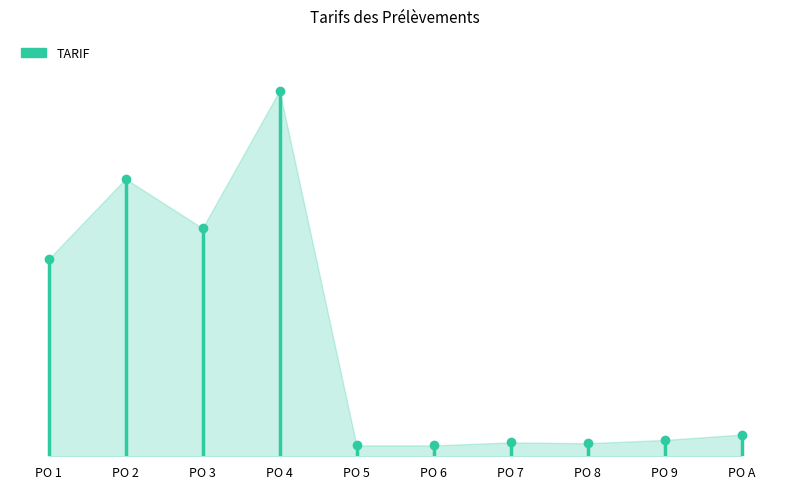

What is the value of the 2nd point from the left?

11025.0